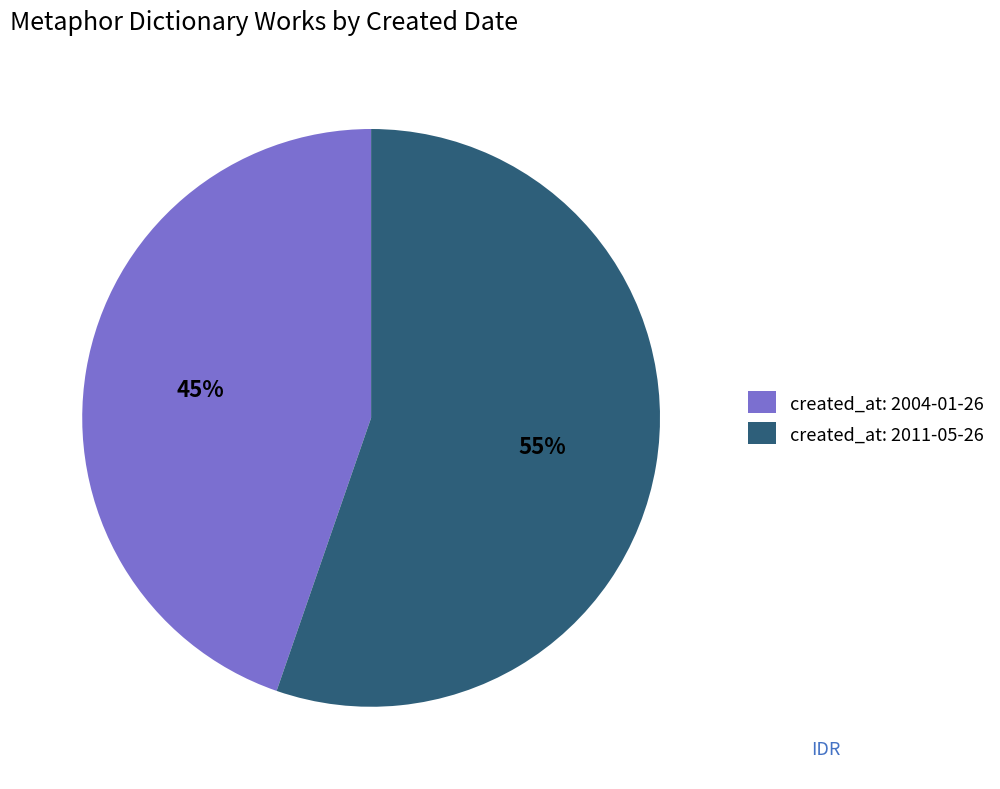

Approximately how many times larger is the value at created_at: 2004-01-26 compared to created_at: 2011-05-26?

0.8